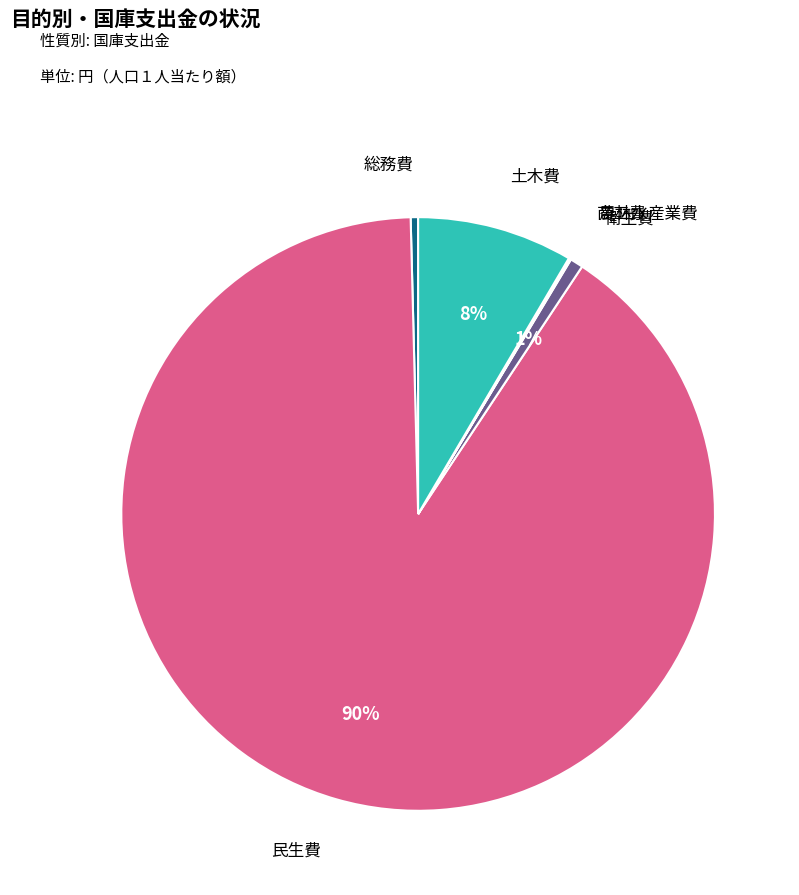

Which category has the biggest portion of the pie?

民生費